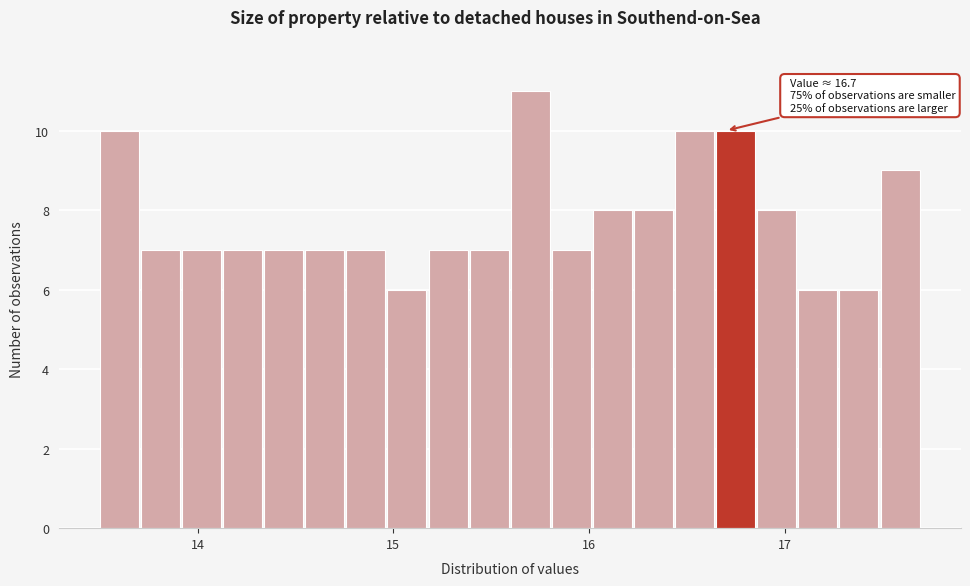

Read against the x-axis, roughly where is the centre of the tallest bar?

15.7